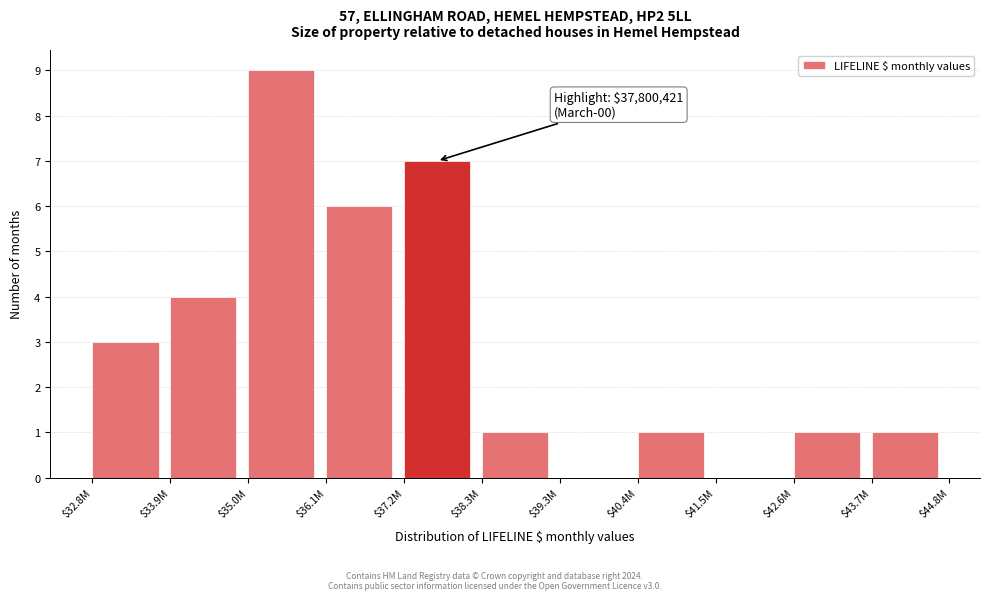

The chart shows a value of 1 at $40.4M. True or false?

True